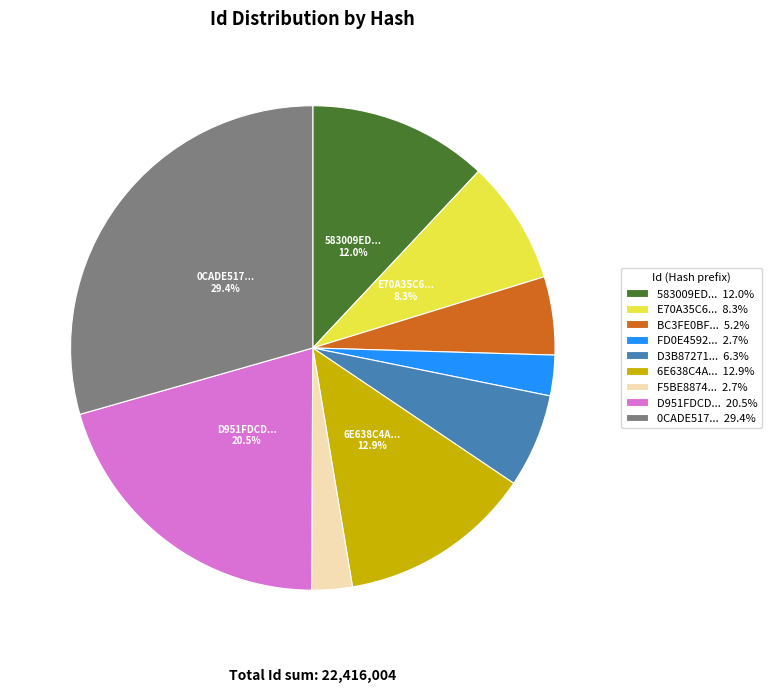

How many segments does this pie chart have?

9